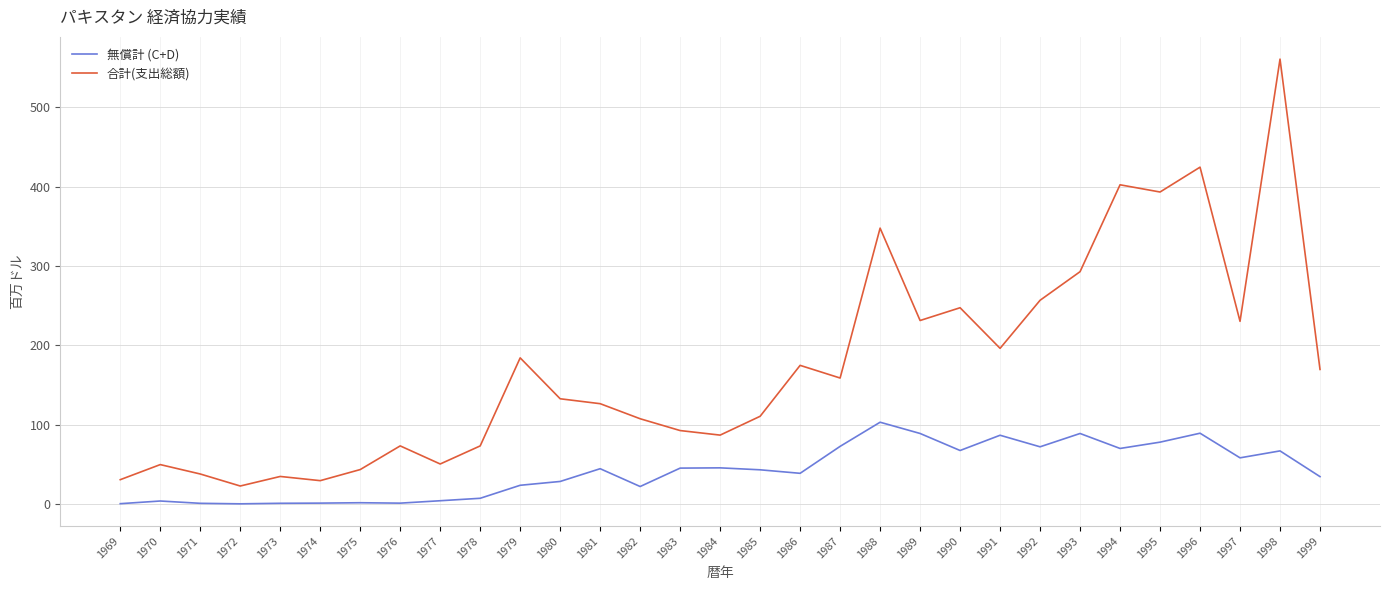

What is the total value across all series at 1986?

213.7